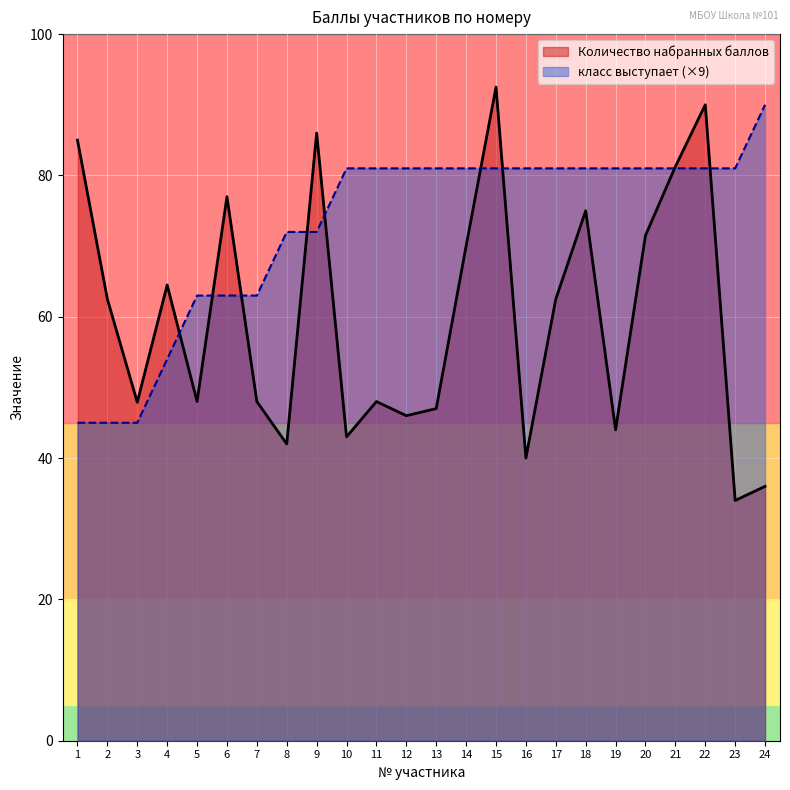

True or false: класс выступает has a value of 45.0 at 3.

True